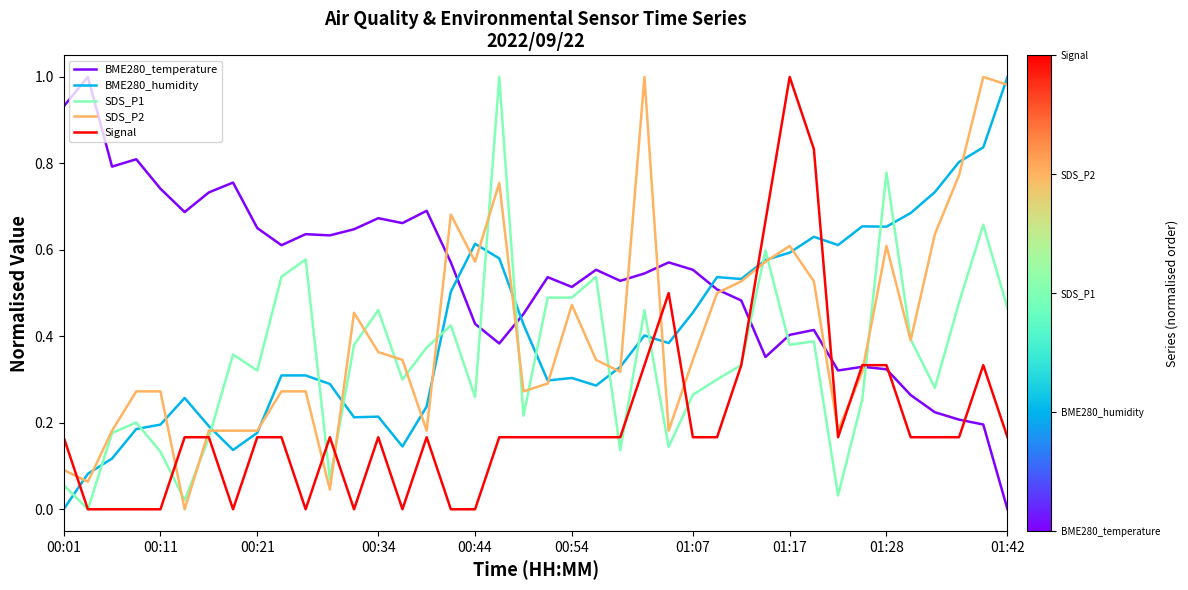

Which series has the largest total across all categories?

BME280_temperature